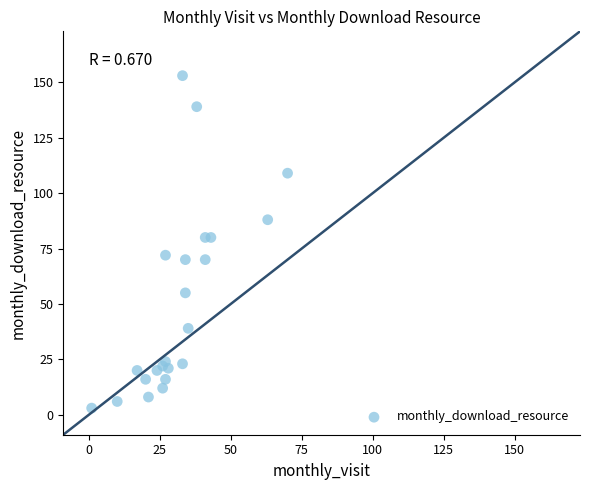

What is the range of Y values (max minus min)?

150